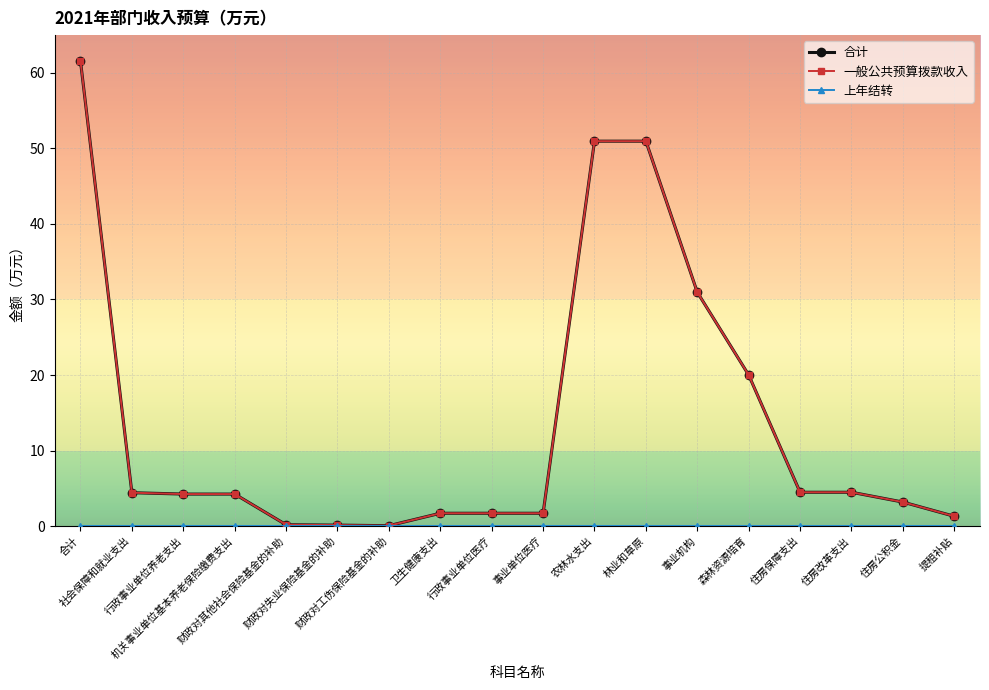

Which series has the largest range (max minus min)?

合计